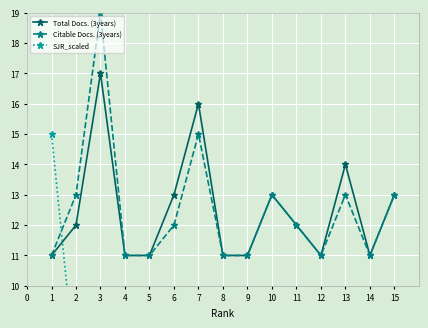

What is the maximum value for Citable Docs. (3years)?

19